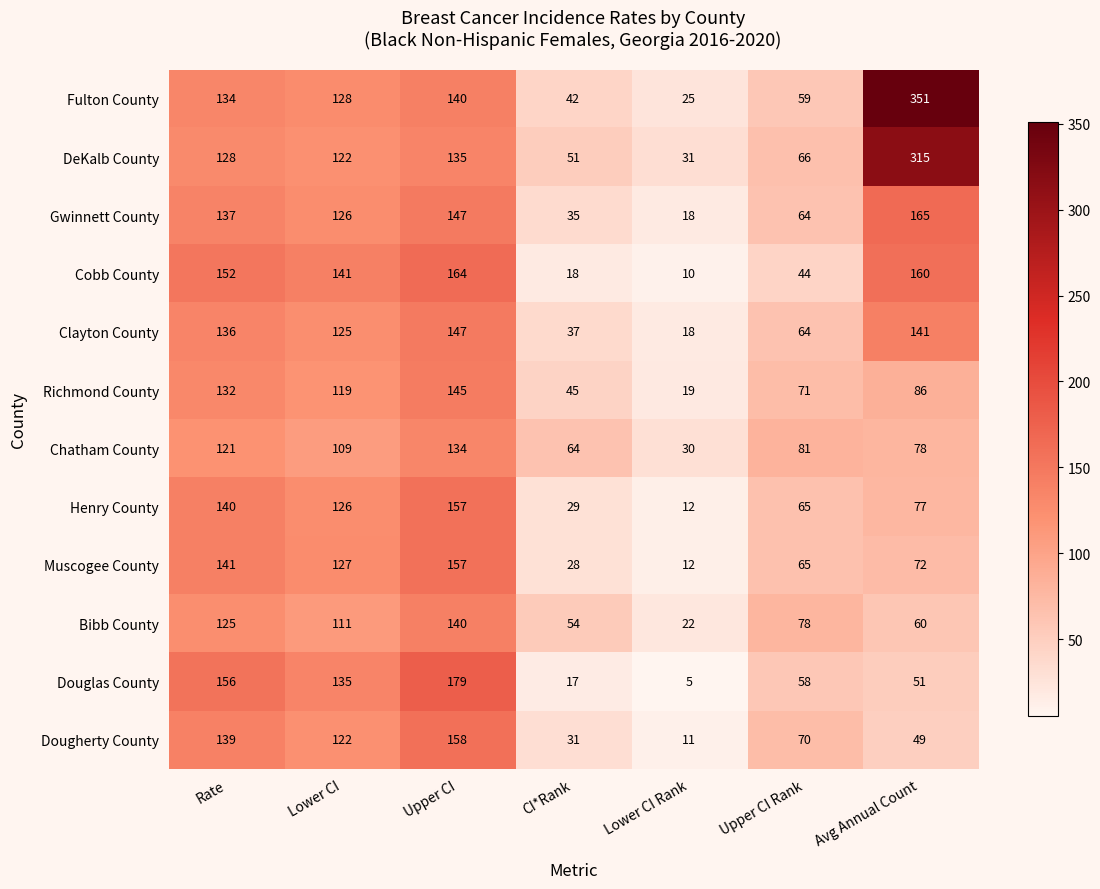

At how many categories does at least one series exceed 319?

1